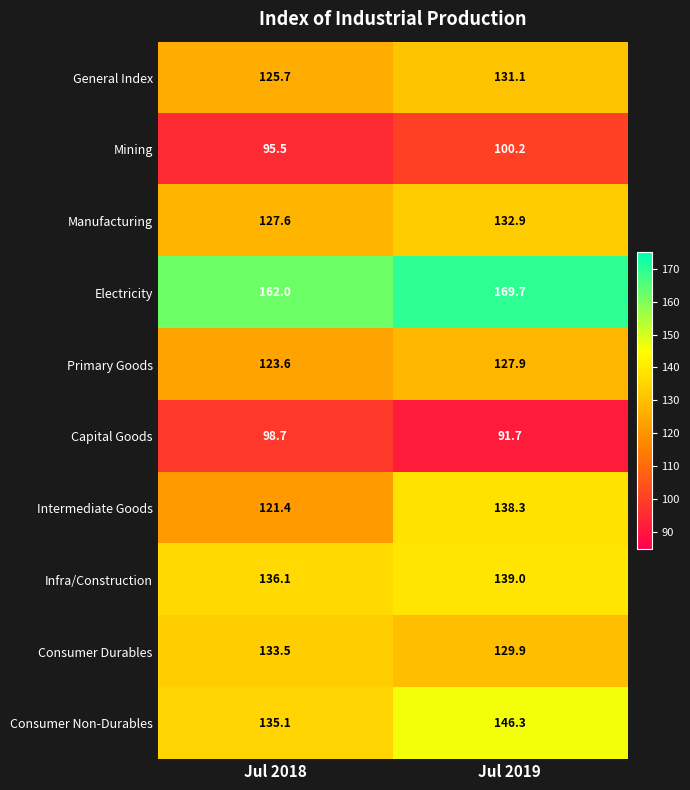

Reading right to left, list all the values displayed in this chart.

General Index: 131.1	125.7
Mining: 100.2	95.5
Manufacturing: 132.9	127.6
Electricity: 169.7	162.0
Primary Goods: 127.9	123.6
Capital Goods: 91.7	98.7
Intermediate Goods: 138.3	121.4
Infra/Construction: 139.0	136.1
Consumer Durables: 129.9	133.5
Consumer Non-Durables: 146.3	135.1